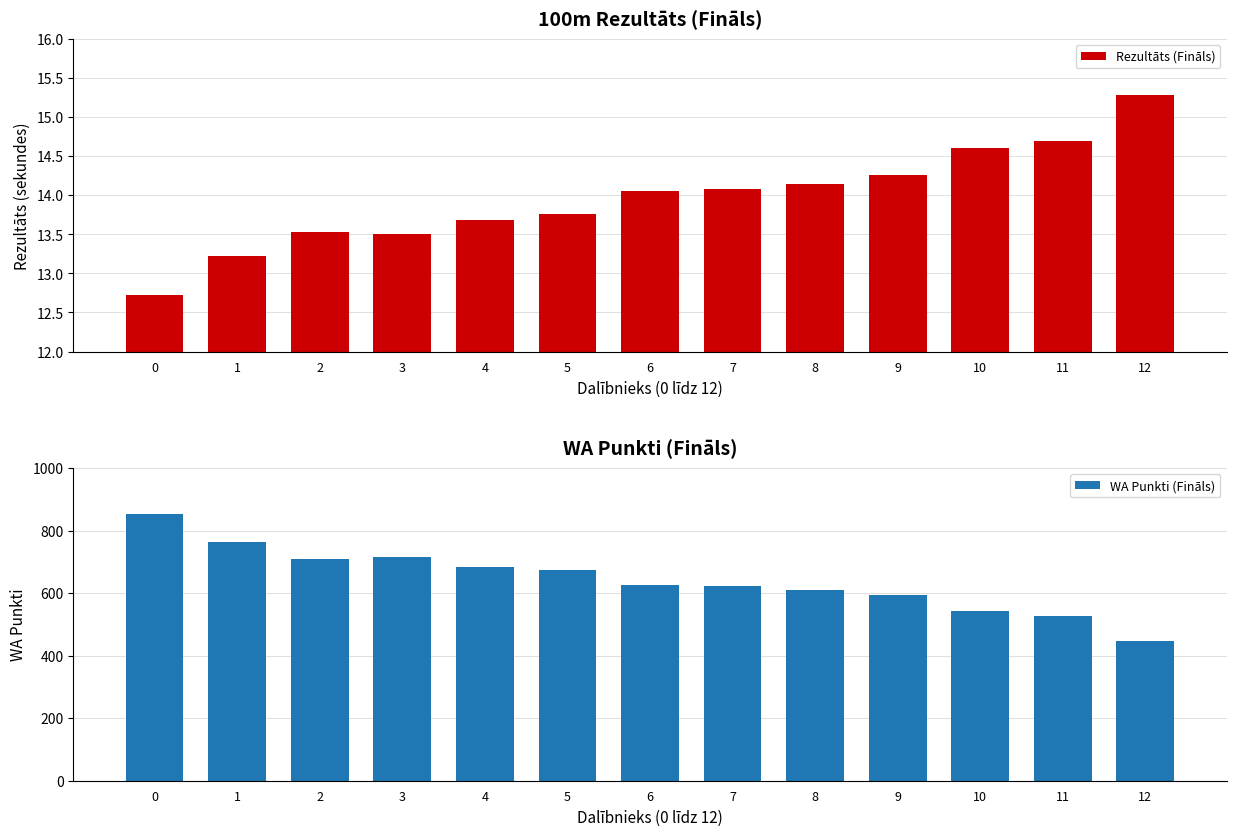

At 9, list the series in order from largest to smallest.

WA Punkti (Fināls), Rezultāts (Fināls)